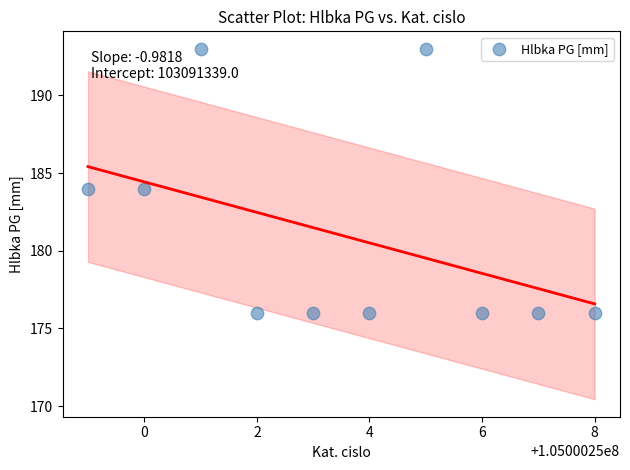

What is the average Y value?

181